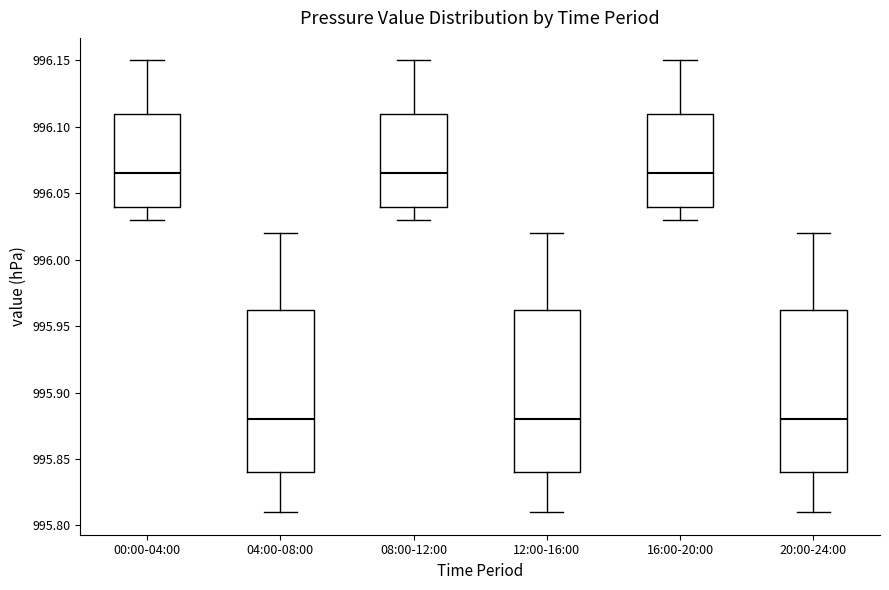

Reading left to right, transcribe this box plot: for each box, give where its median line is, the range the box spans, and where its two whiskers end, as read against the y-axis. The values are not printed on the chart, so give them approximately, as read against the axis.

00:00-04:00: median 996.065, box 996.040 to 996.110, whiskers 996.030 to 996.150
04:00-08:00: median 995.880, box 995.840 to 995.965, whiskers 995.810 to 996.020
08:00-12:00: median 996.065, box 996.040 to 996.110, whiskers 996.030 to 996.150
12:00-16:00: median 995.880, box 995.840 to 995.965, whiskers 995.810 to 996.020
16:00-20:00: median 996.065, box 996.040 to 996.110, whiskers 996.030 to 996.150
20:00-24:00: median 995.880, box 995.840 to 995.965, whiskers 995.810 to 996.020